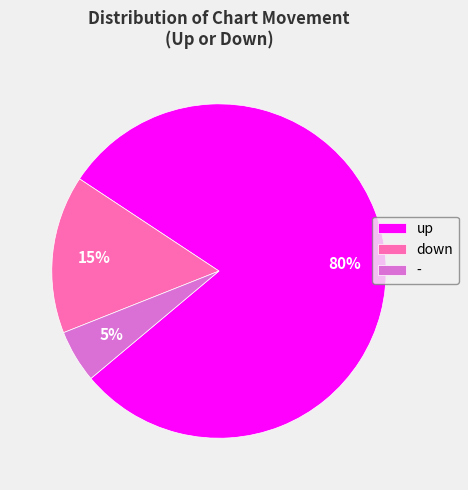

The - slice represents 5% of the pie. True or false?

True